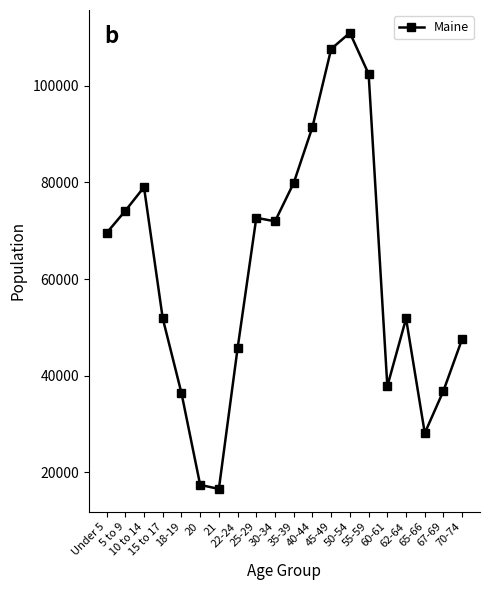

True or false: there are more than 1 points higher than both neighbors.

True